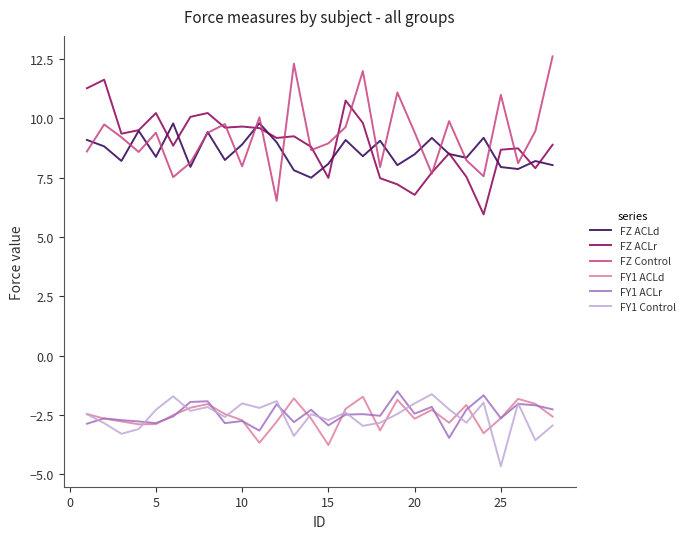

What is the maximum value shown in the chart?

12.6